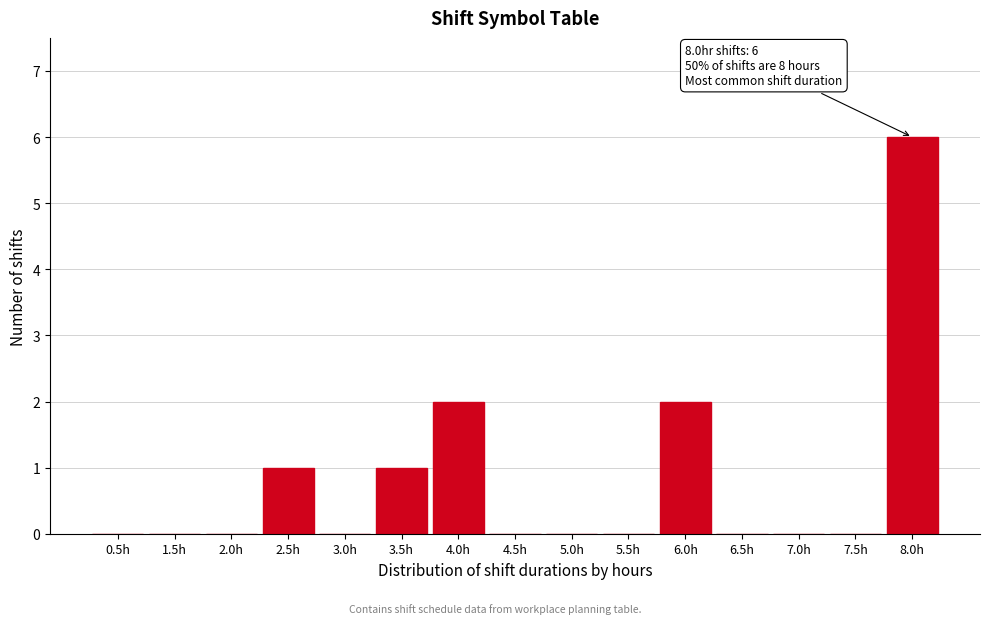

Reading right to left, what are all the values shown in this chart?

8.0h=6	7.5h=0	7.0h=0	6.5h=0	6.0h=2	5.5h=0	5.0h=0	4.5h=0	4.0h=2	3.5h=1	3.0h=0	2.5h=1	2.0h=0	1.5h=0	0.5h=0